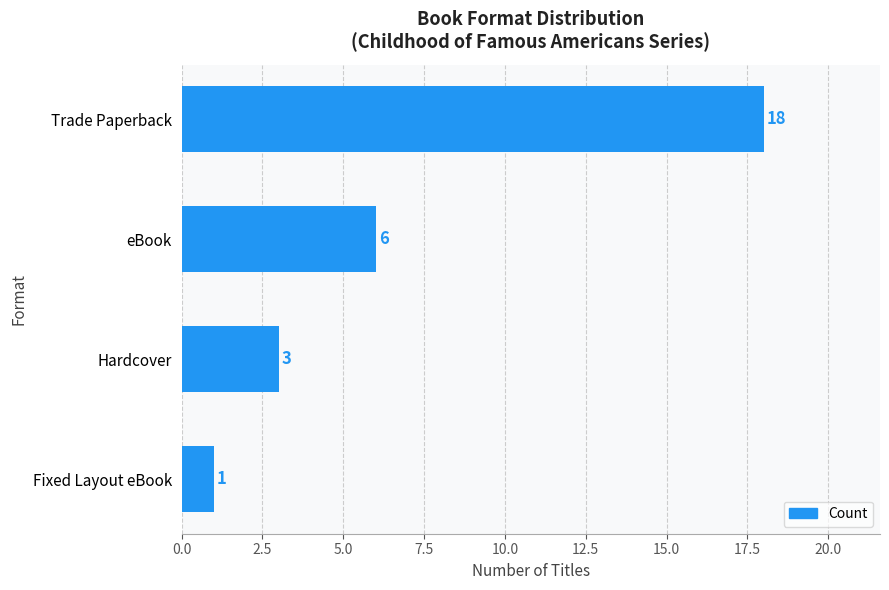

What is the value of the 4th bar from the top?

1